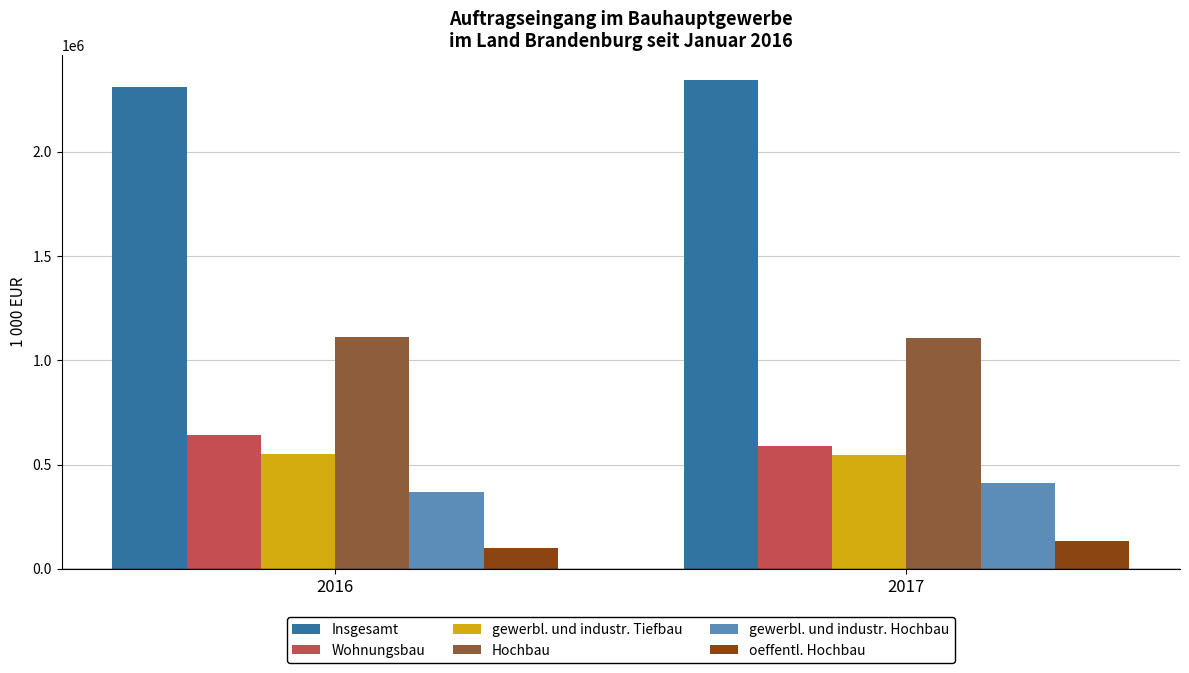

What is the maximum value shown in the chart?

2344682